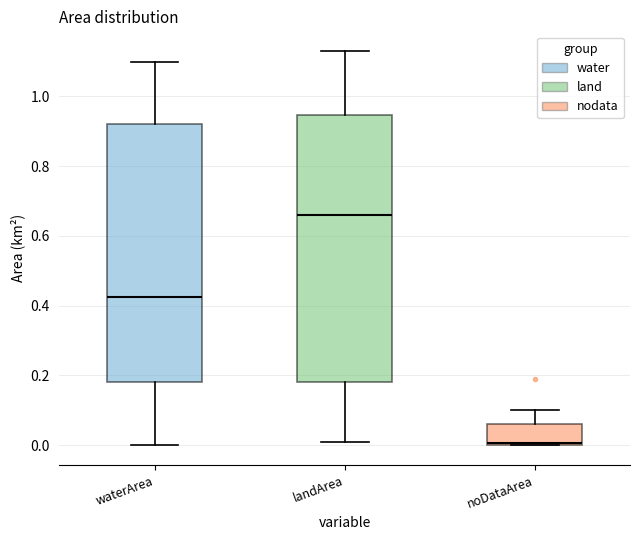

Reading left to right, read every box against the y-axis: the position of its median line, the range the box covers, and the ends of its whiskers. The values are not printed on the chart, so give them approximately, as read against the axis.

waterArea: median 0.42, box 0.18 to 0.92, whiskers 0.00 to 1.10
landArea: median 0.66, box 0.18 to 0.94, whiskers 0.02 to 1.14
noDataArea: median 0.00, box 0.00 to 0.06, whiskers 0.00 to 0.10